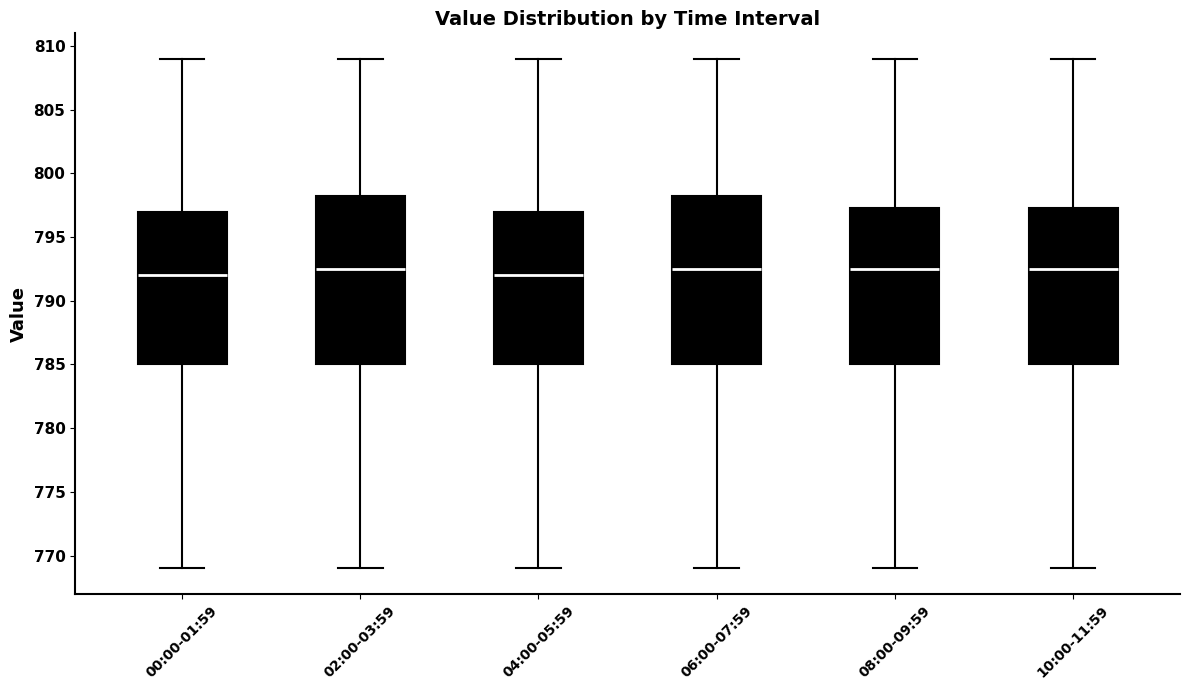

Reading left to right, read every box against the y-axis: the position of its median line, the range the box covers, and the ends of its whiskers. The values are not printed on the chart, so give them approximately, as read against the axis.

00:00-01:59: median 792.0, box 785.0 to 797.0, whiskers 769.0 to 809.0
02:00-03:59: median 792.5, box 785.0 to 798.5, whiskers 769.0 to 809.0
04:00-05:59: median 792.0, box 785.0 to 797.0, whiskers 769.0 to 809.0
06:00-07:59: median 792.5, box 785.0 to 798.5, whiskers 769.0 to 809.0
08:00-09:59: median 792.5, box 785.0 to 797.5, whiskers 769.0 to 809.0
10:00-11:59: median 792.5, box 785.0 to 797.5, whiskers 769.0 to 809.0